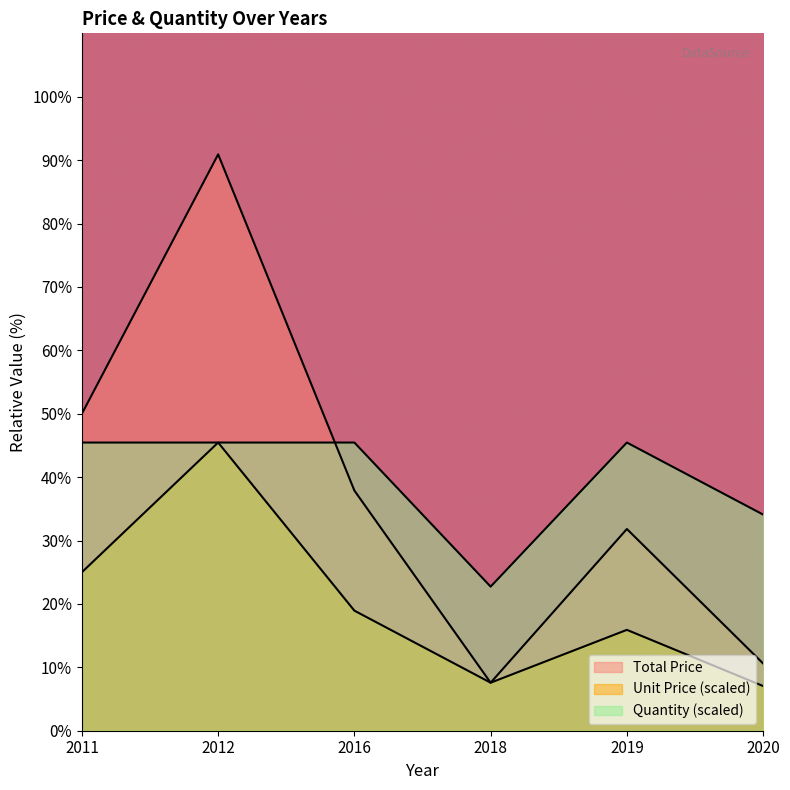

List the series in order of their peak value, highest first.

Total Price, Unit Price, Quantity